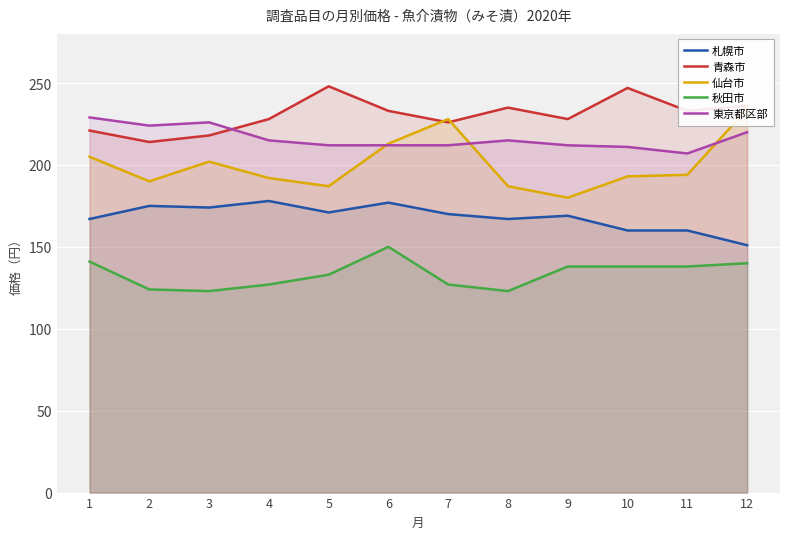

Reading left to right, transcribe all the data shown in this chart.

札幌市: 1=167	2=175	3=174	4=178	5=171	6=177	7=170	8=167	9=169	10=160	11=160	12=151
青森市: 1=221	2=214	3=218	4=228	5=248	6=233	7=226	8=235	9=228	10=247	11=233	12=236
仙台市: 1=205	2=190	3=202	4=192	5=187	6=213	7=228	8=187	9=180	10=193	11=194	12=234
秋田市: 1=141	2=124	3=123	4=127	5=133	6=150	7=127	8=123	9=138	10=138	11=138	12=140
東京都区部: 1=229	2=224	3=226	4=215	5=212	6=212	7=212	8=215	9=212	10=211	11=207	12=220